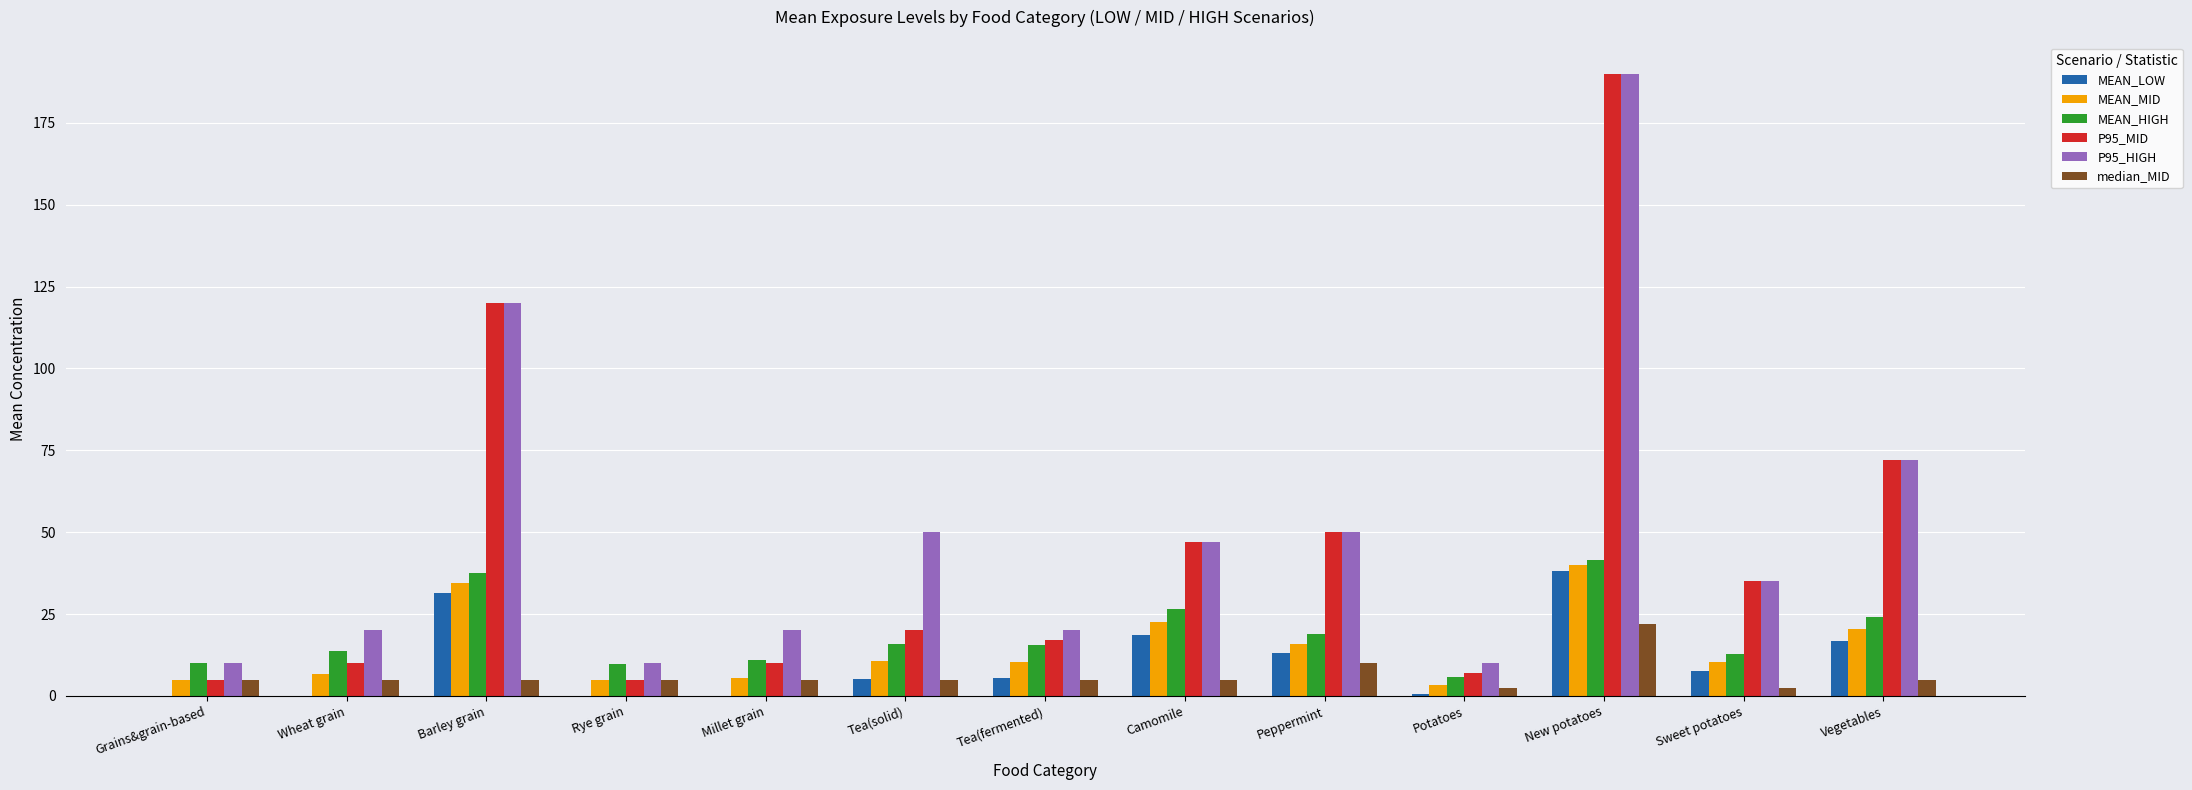

Which series has the largest range (max minus min)?

P95_MID